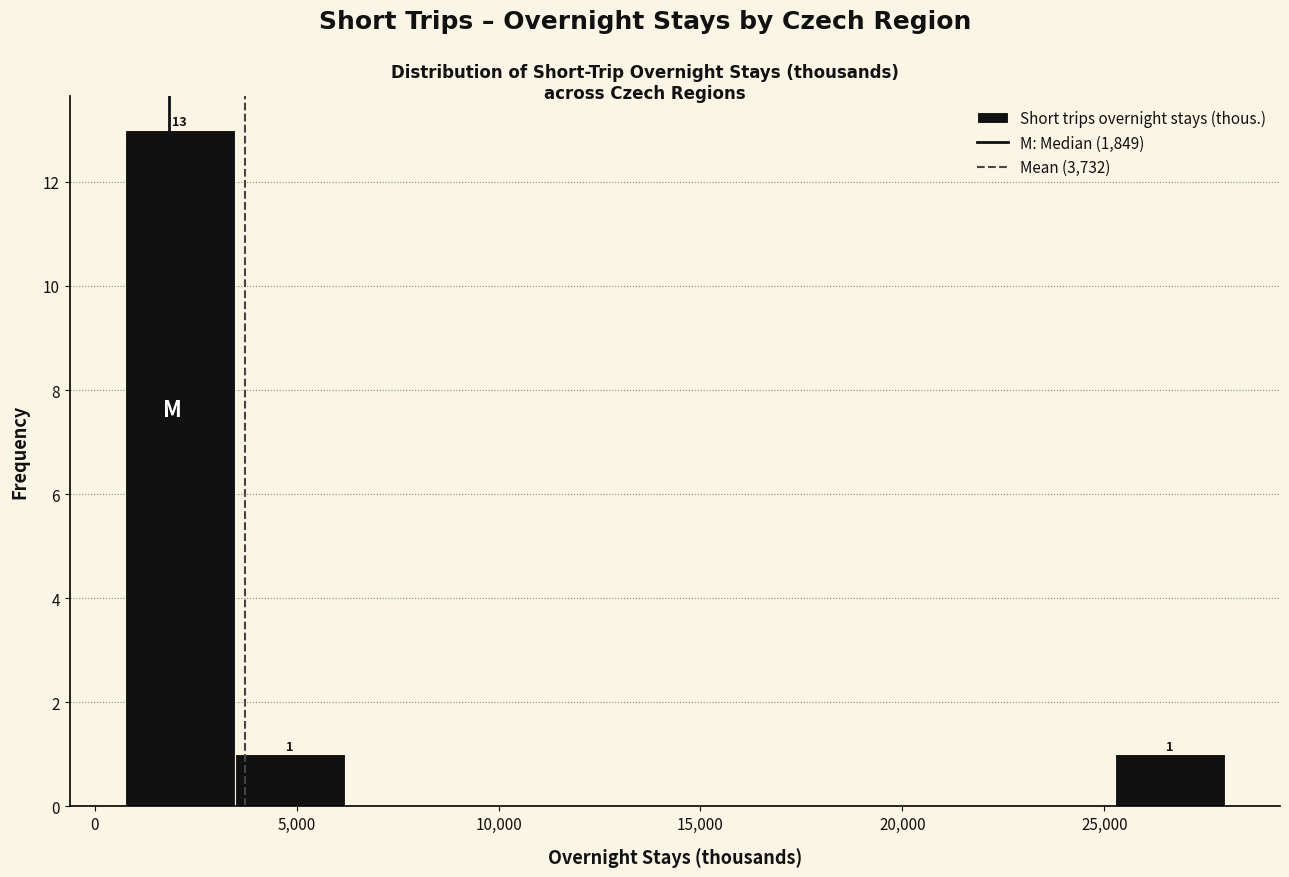

Over which range of the x-axis is the bar tallest?

500 to 3500